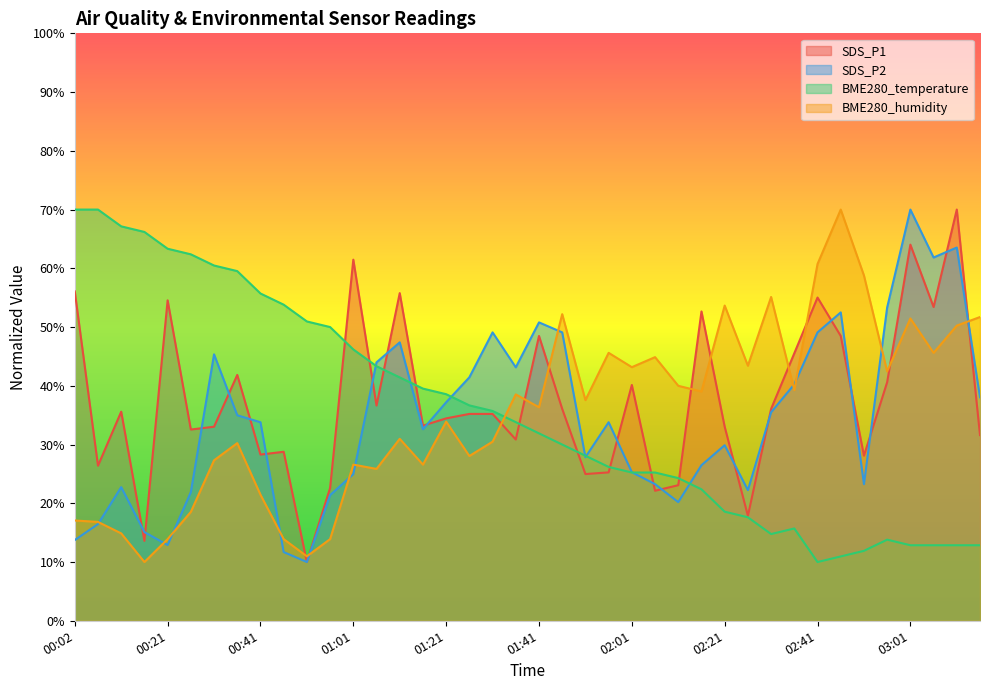

Where does the BME280_humidity series first go above 37?

01:36